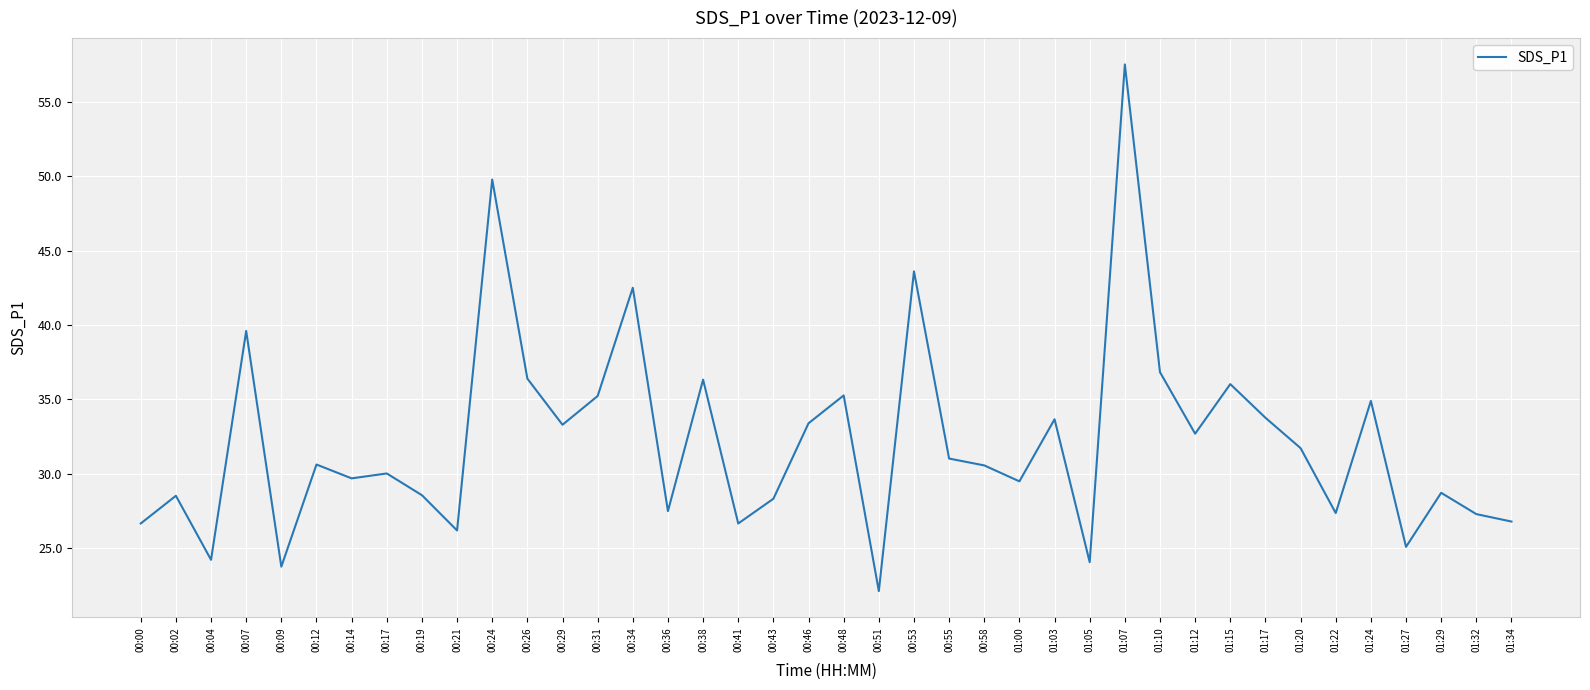

The chart shows a value of 16.8 at 01:05. True or false?

False